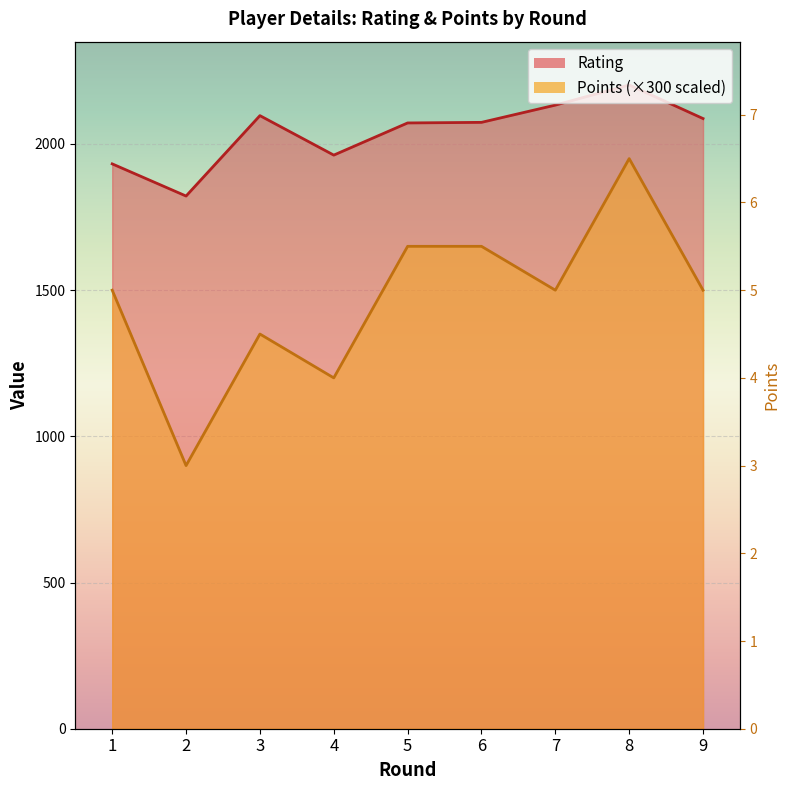

True or false: Points has more than 0 points higher than both neighbors.

True